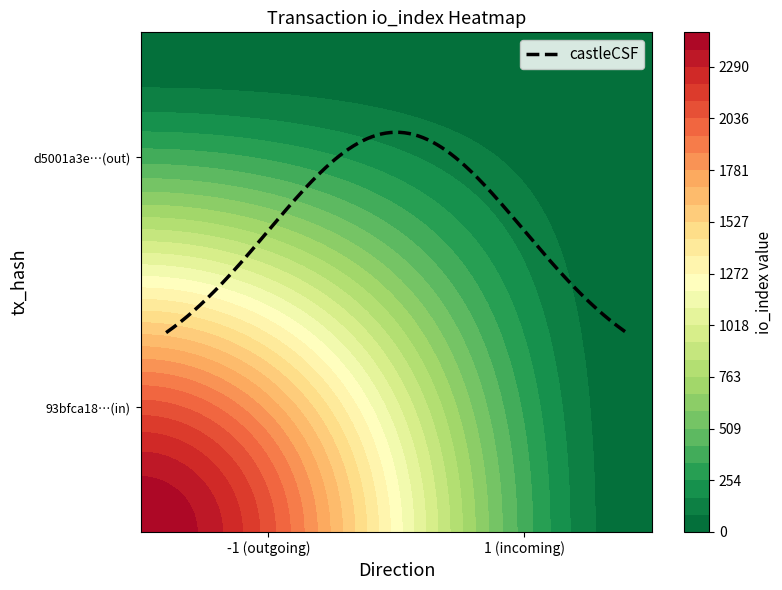

Which series has the widest spread of values?

d5001a3e987fcb68750e27144be82faa598eb8b